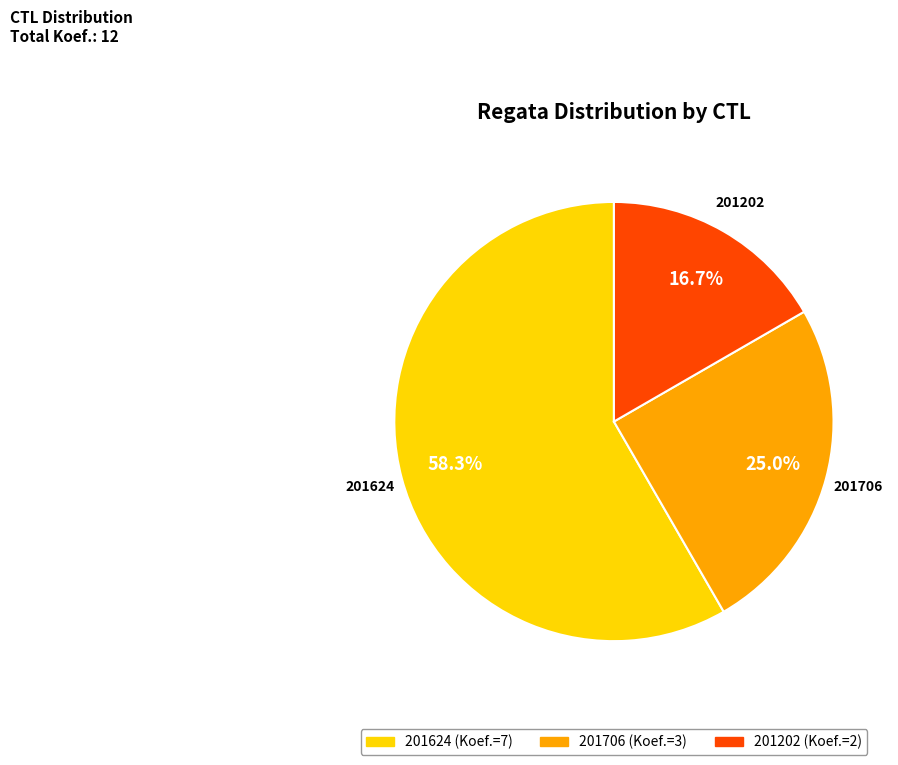

To the nearest percent, what is the average slice percentage?

33%